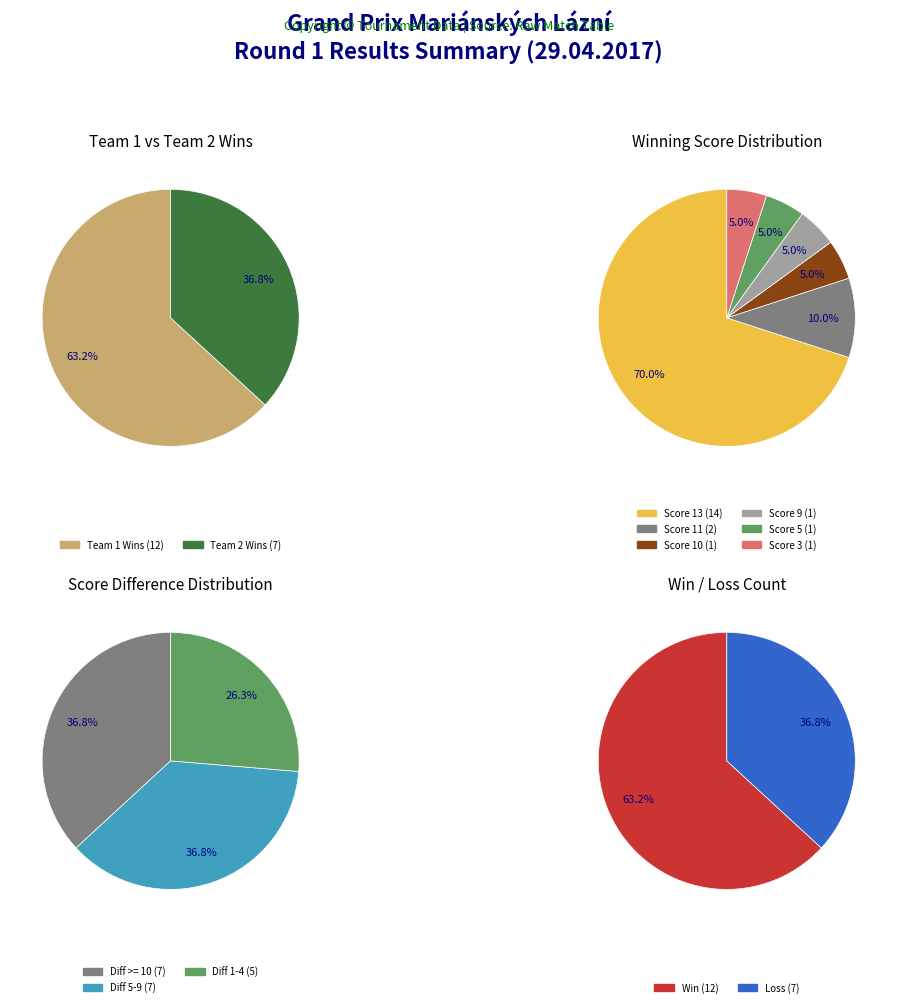

The 1 slice represents 1% of the pie. True or false?

False